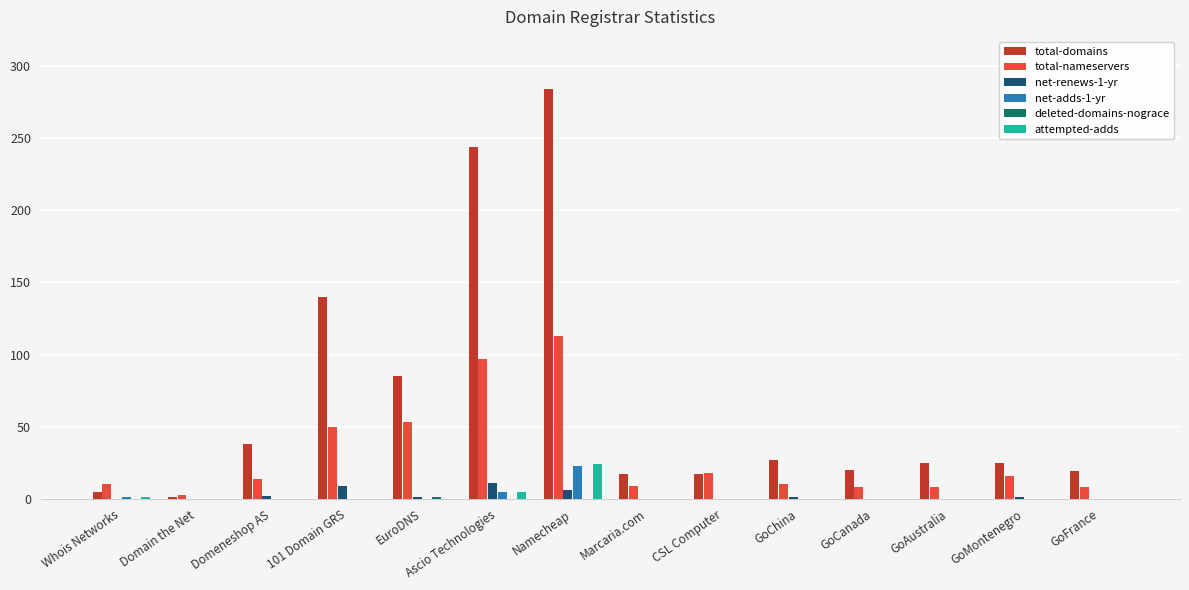

Which series changed the most between 101 Domain GRS and GoCanada?

total-domains